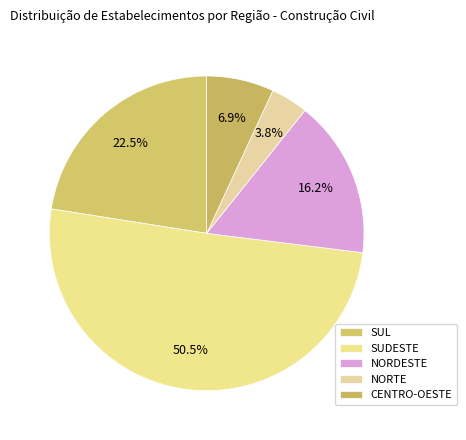

What percentage is NOT represented by CENTRO-OESTE?

93.1%